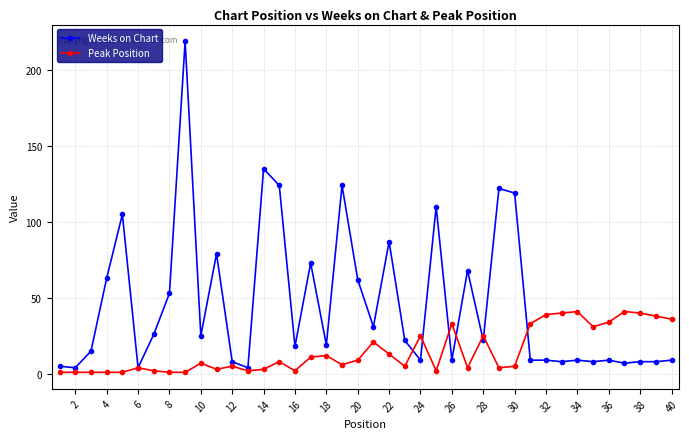

List the series in order of their peak value, highest first.

Weeks on Chart, Peak Position